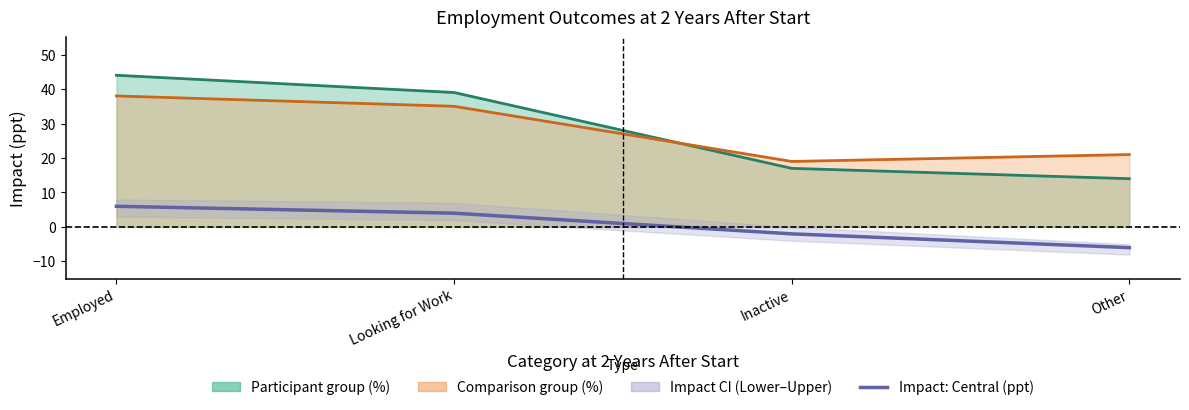

Reading left to right, transcribe all the data shown in this chart.

Employed=6	Looking for Work=4	Inactive=-2	Other=-6